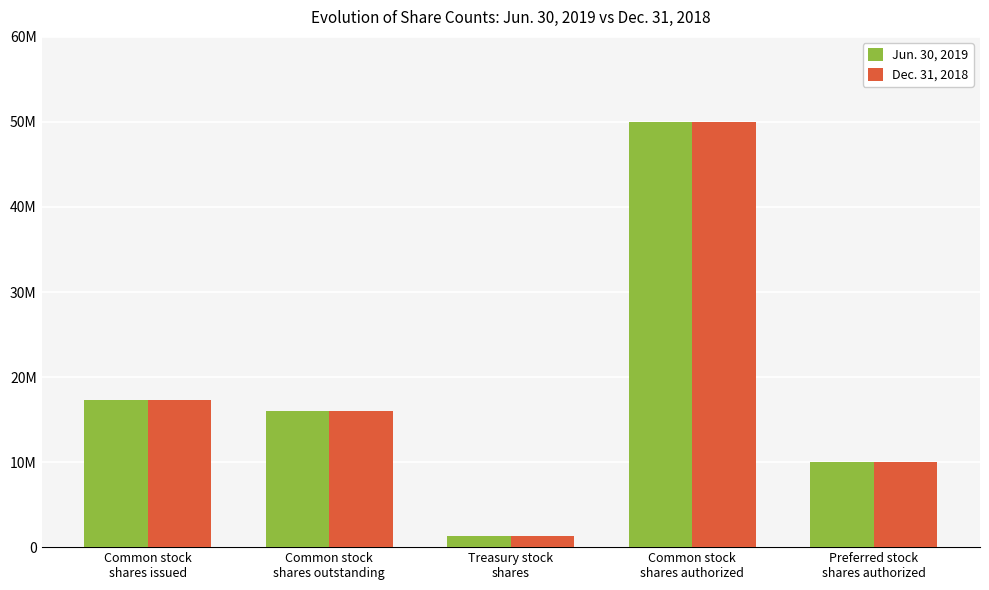

Rank the categories by Dec. 31, 2018 value from lowest to highest.

Treasury stock
shares, Preferred stock
shares authorized, Common stock
shares outstanding, Common stock
shares issued, Common stock
shares authorized